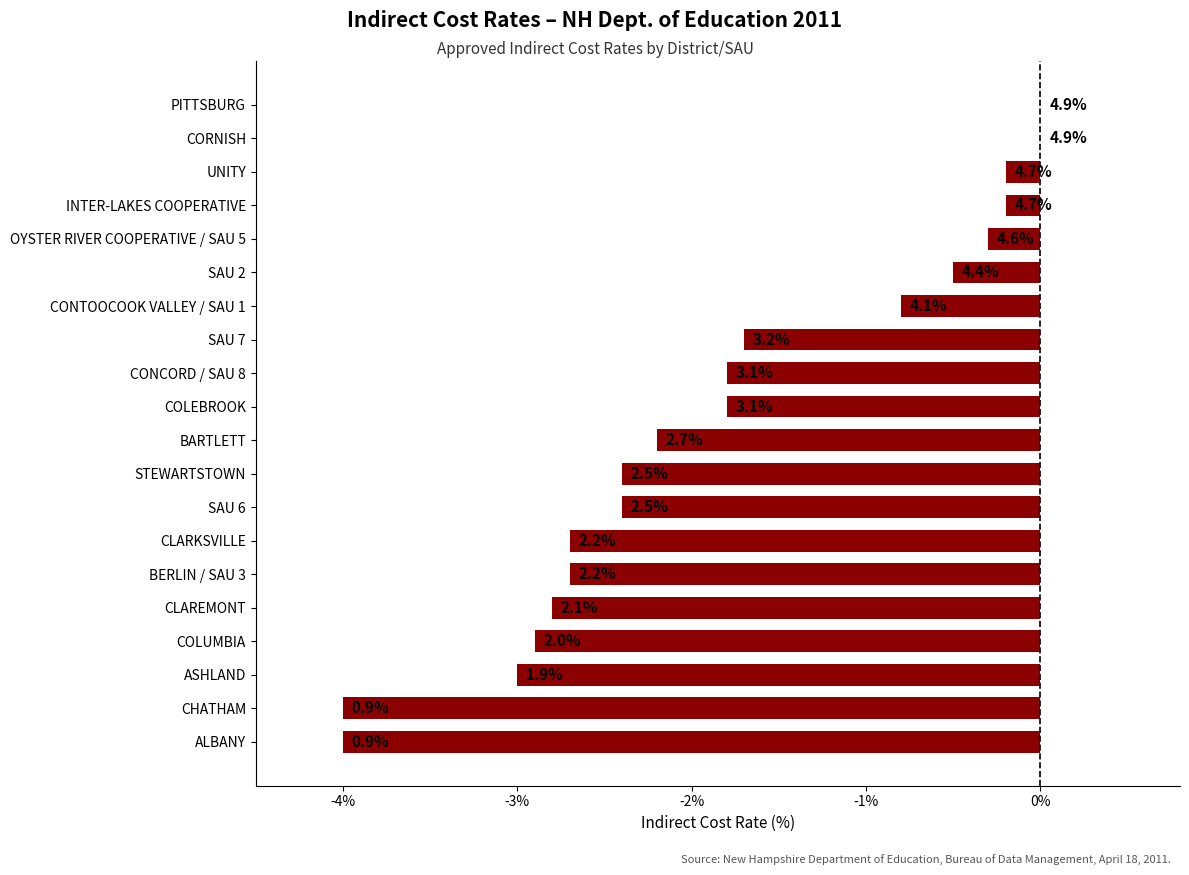

Are the bars horizontal?

Yes